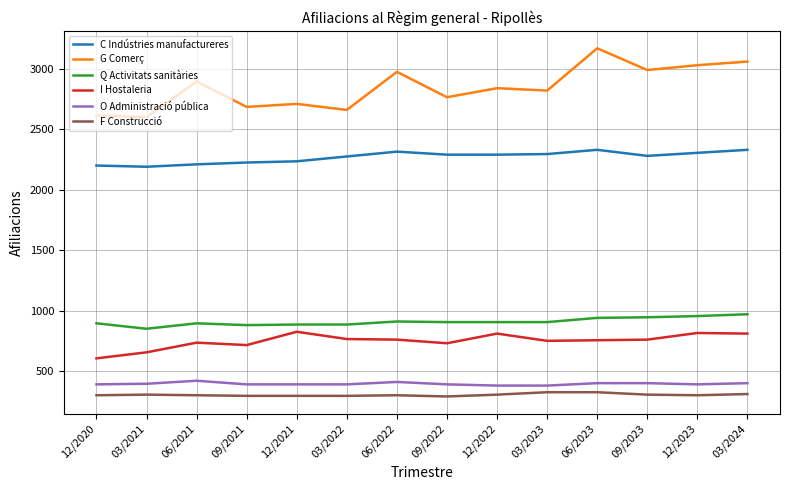

What is the difference between the I Hostaleria values at 03/2024 and 12/2021?

15